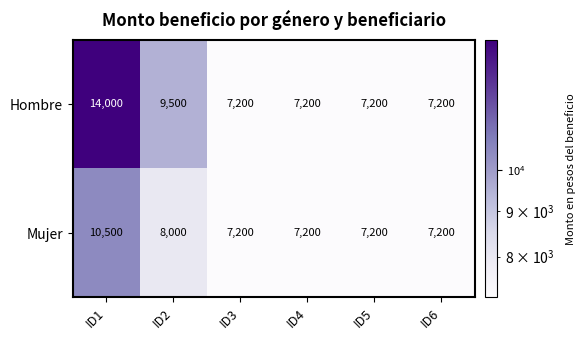

Which series has the largest range (max minus min)?

Hombre